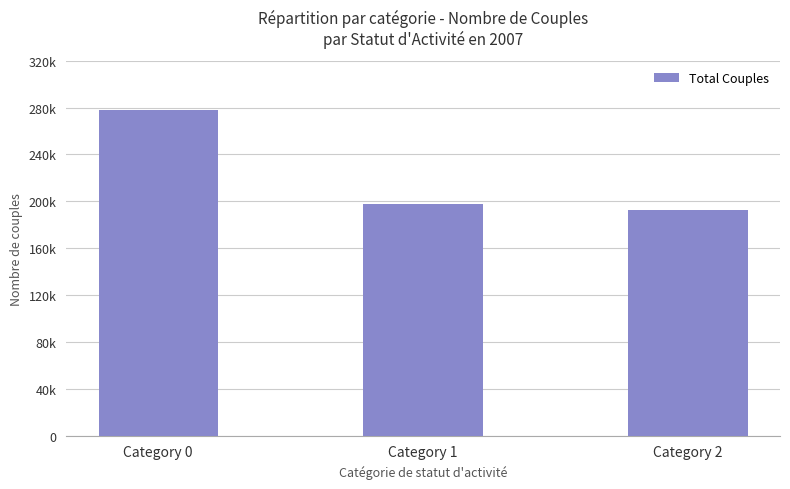

What is the value of the 1st bar from the left?

277470